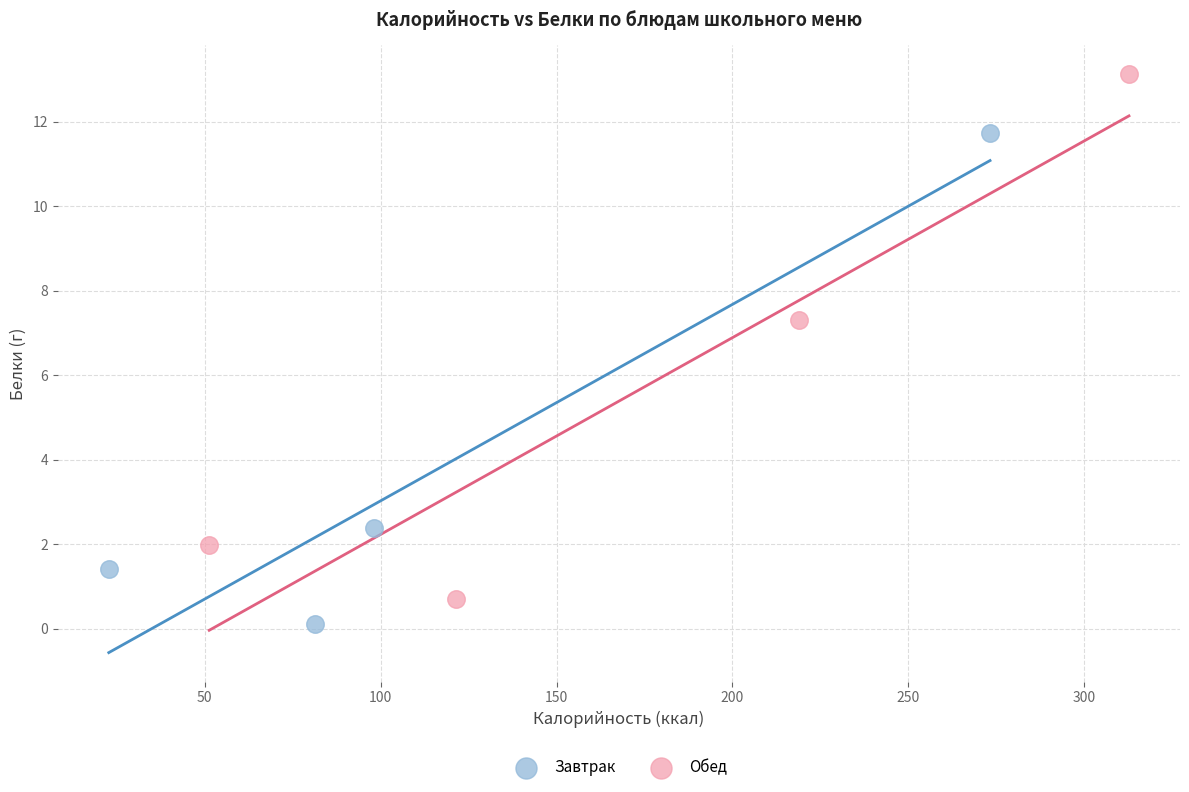

Which series reaches the maximum Y coordinate?

Обед